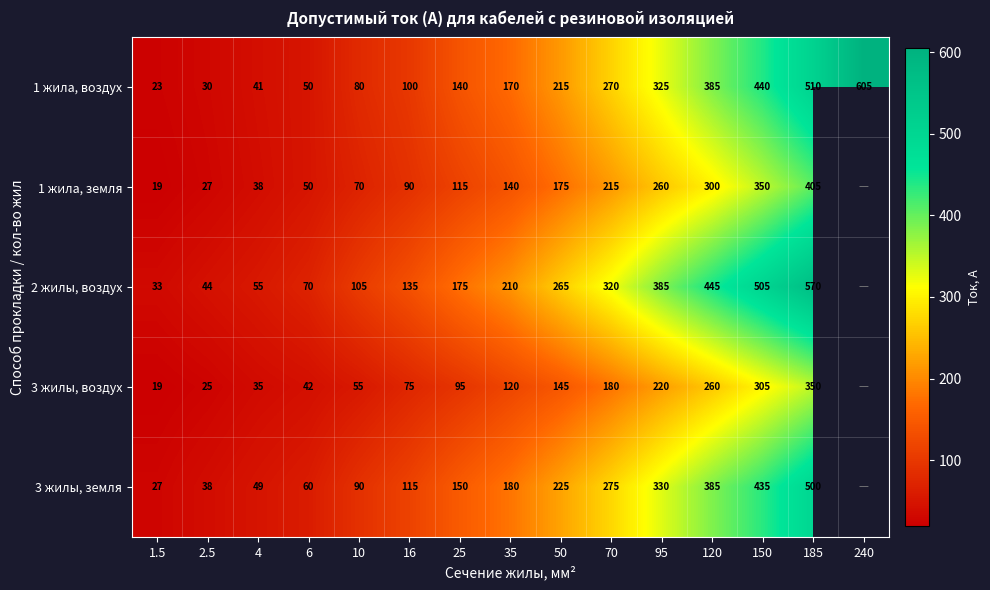

Rank the series at 70 from highest to lowest value.

2 жилы, воздух, 3 жилы, земля, 1 жила, воздух, 1 жила, земля, 3 жилы, воздух